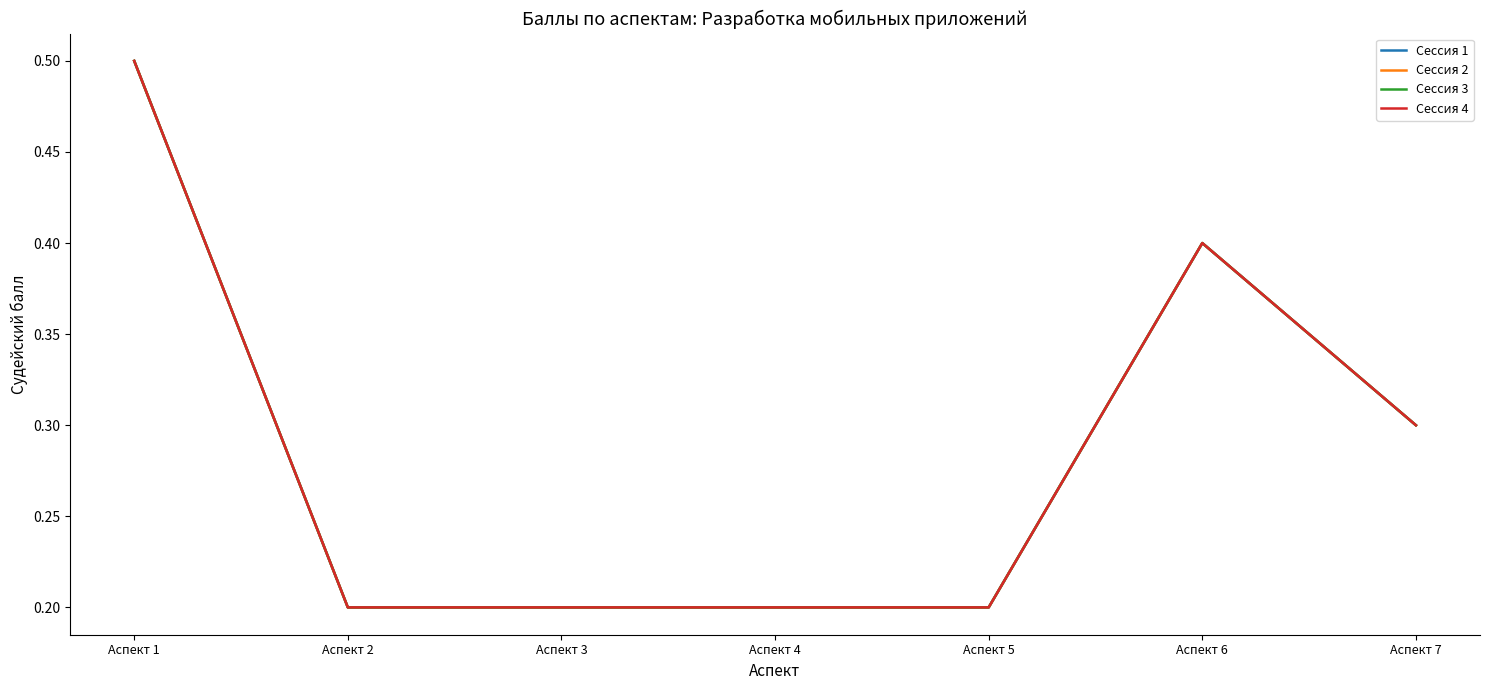

How many Сессия 4 values are between 0 and 1?

7